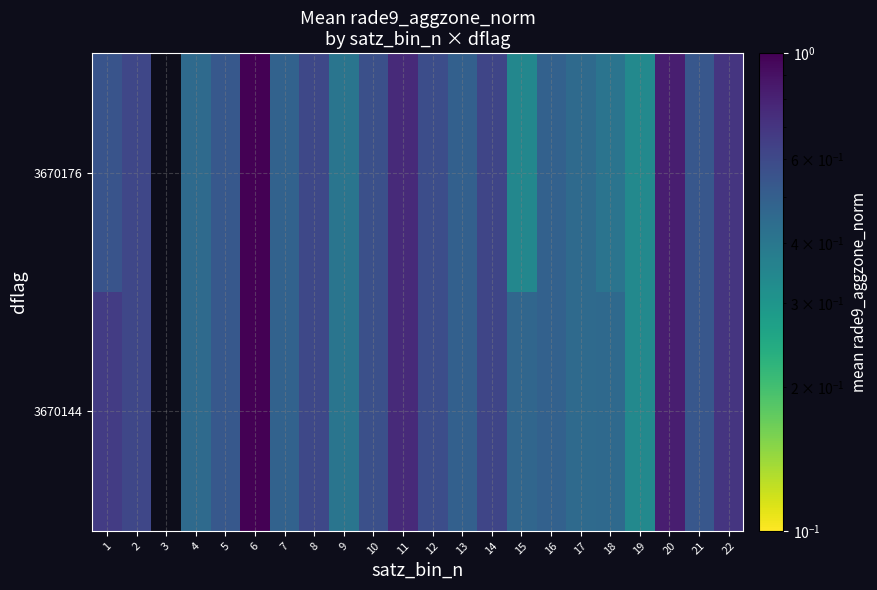

At which category is the sum across all series the highest?

6